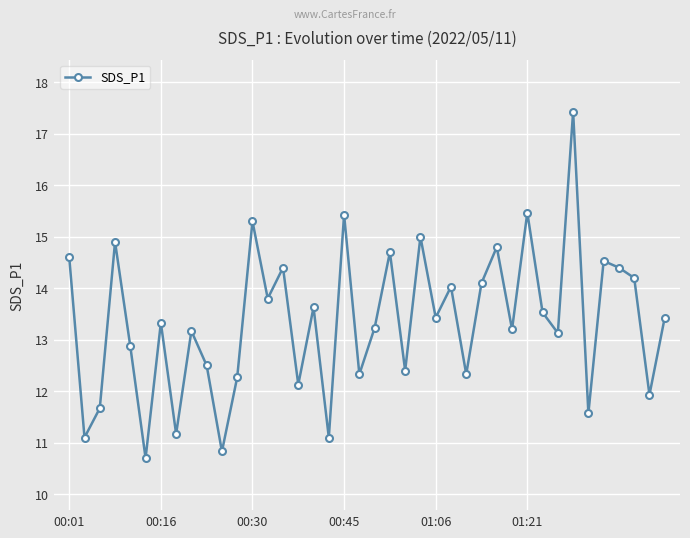

What is the value of the 16th point from the left?

12.1